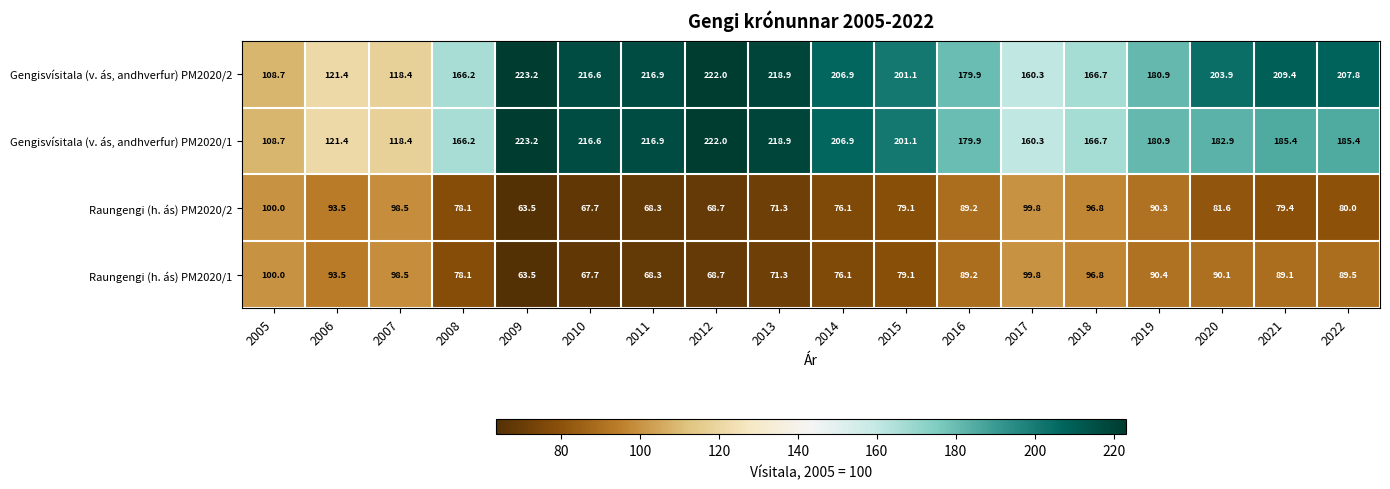

What is the spread (max minus min) of values at 2020?

122.3